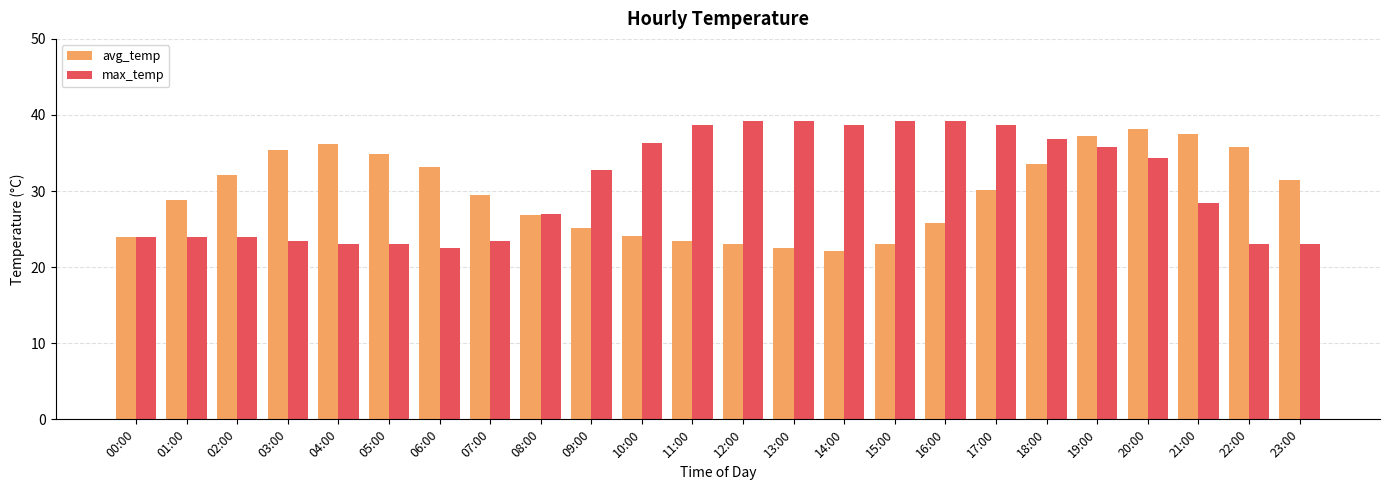

What is the difference between the maximum and minimum values in the avg_temp series?

16.1